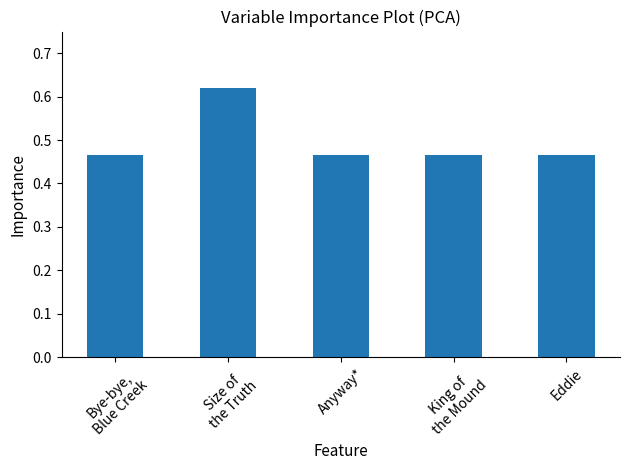

How many bars are there in total?

5